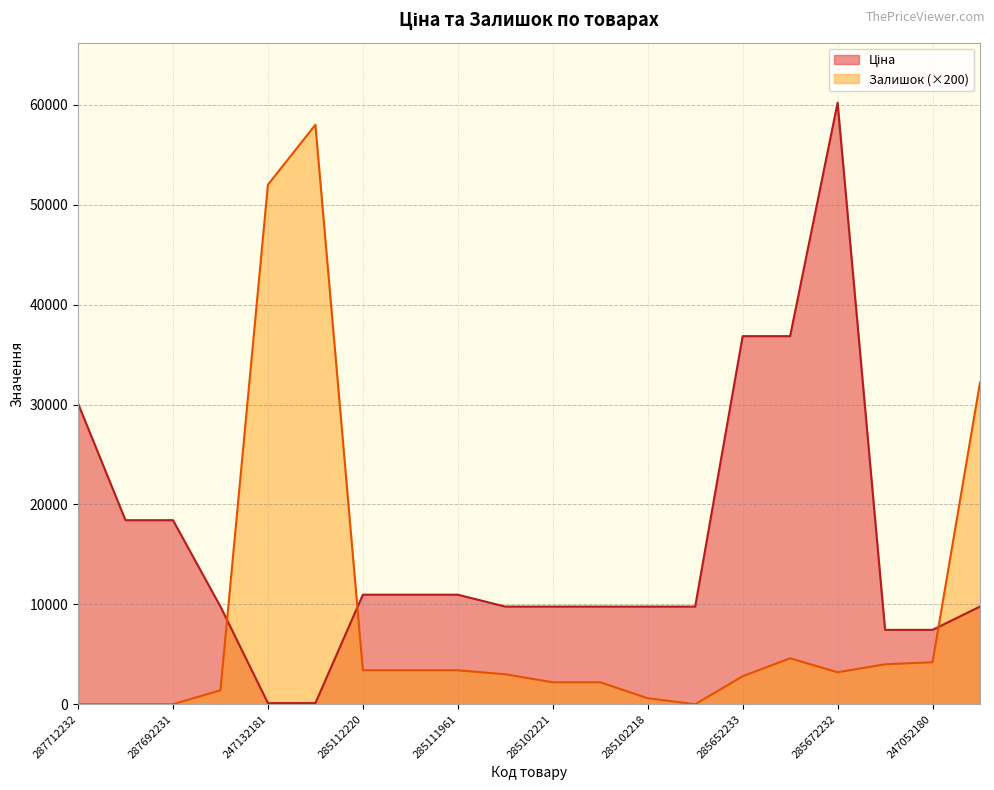

The value of Залишок at 287692231 is 0.0. True or false?

True